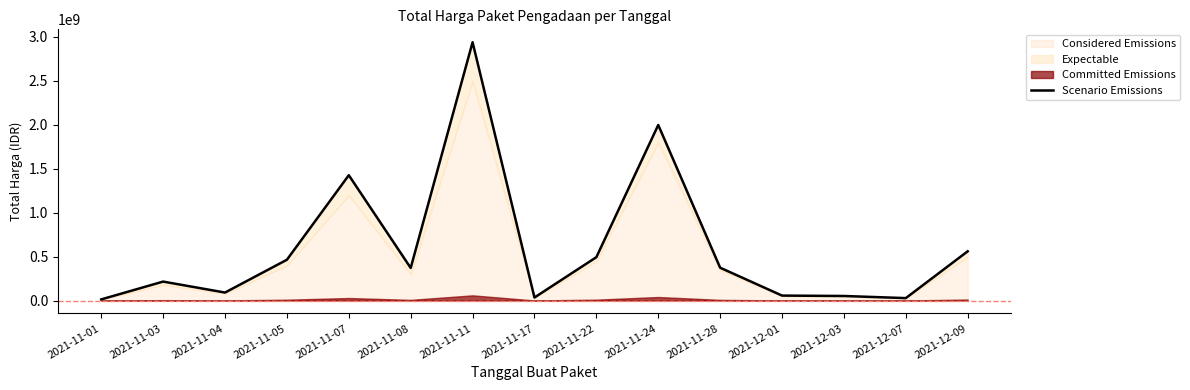

True or false: the data shows 1997327200 at 2021-11-24.

True